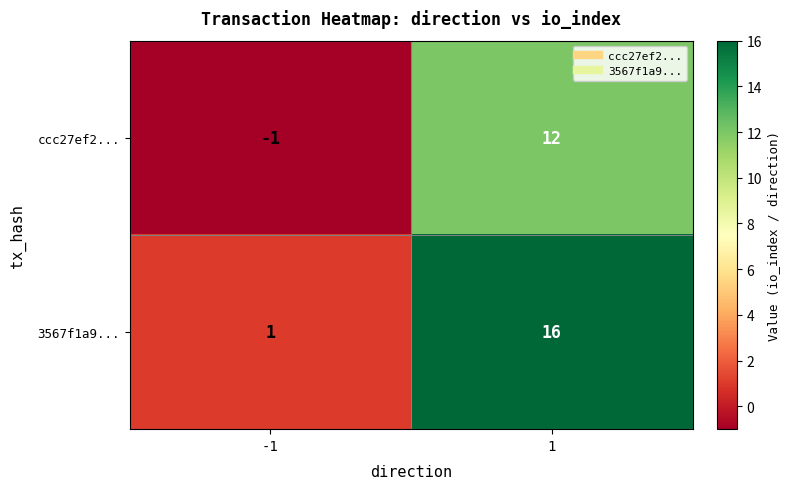

Rank the series at 1 from lowest to highest value.

ccc27ef2..., 3567f1a9...